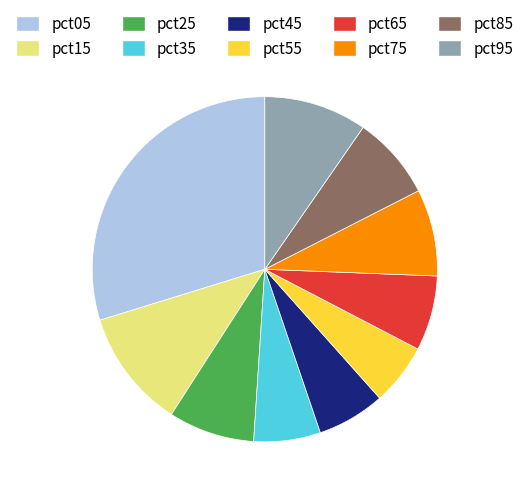

Count the number of slices in the pie.

10